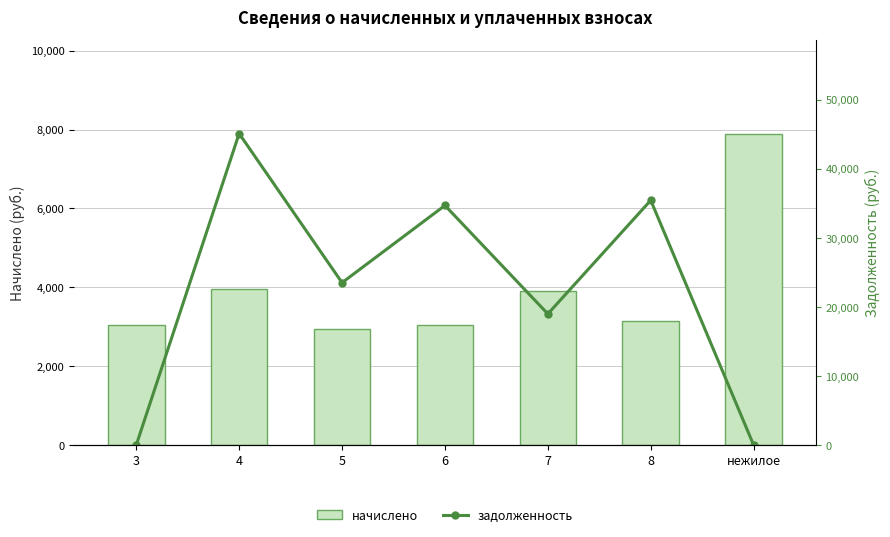

Is it true that начислено equals 4316.4 at нежилое?

False